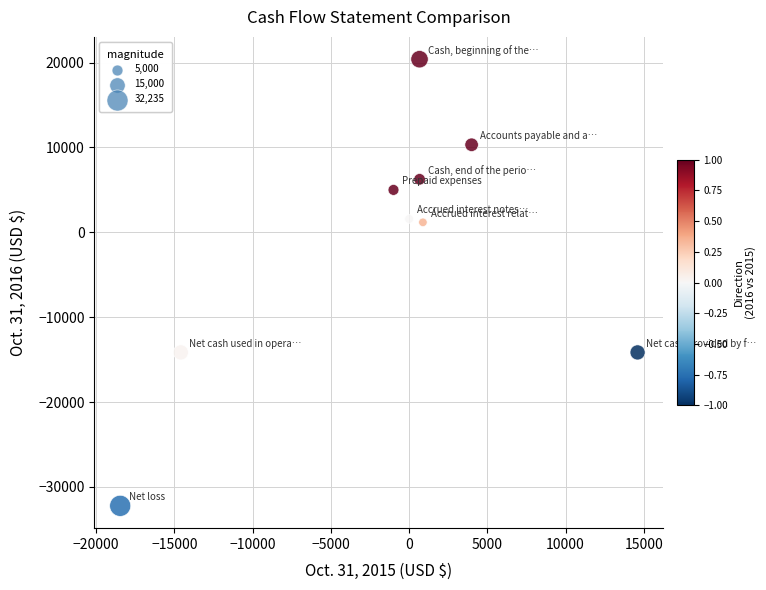

What is the average X value?

-1474